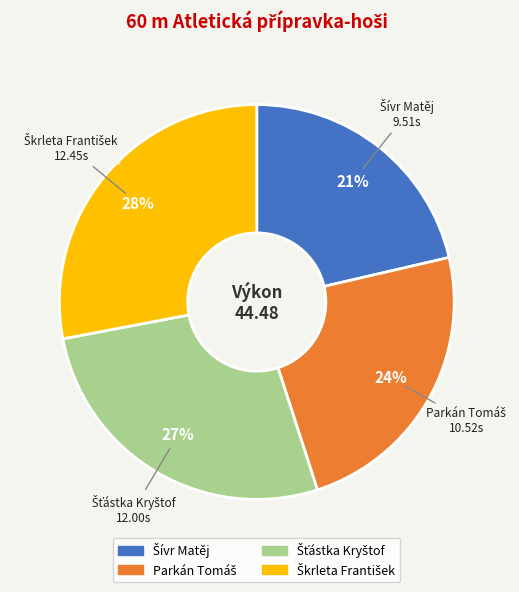

To the nearest percent, what is the difference between the largest and smallest slice percentages?

7%